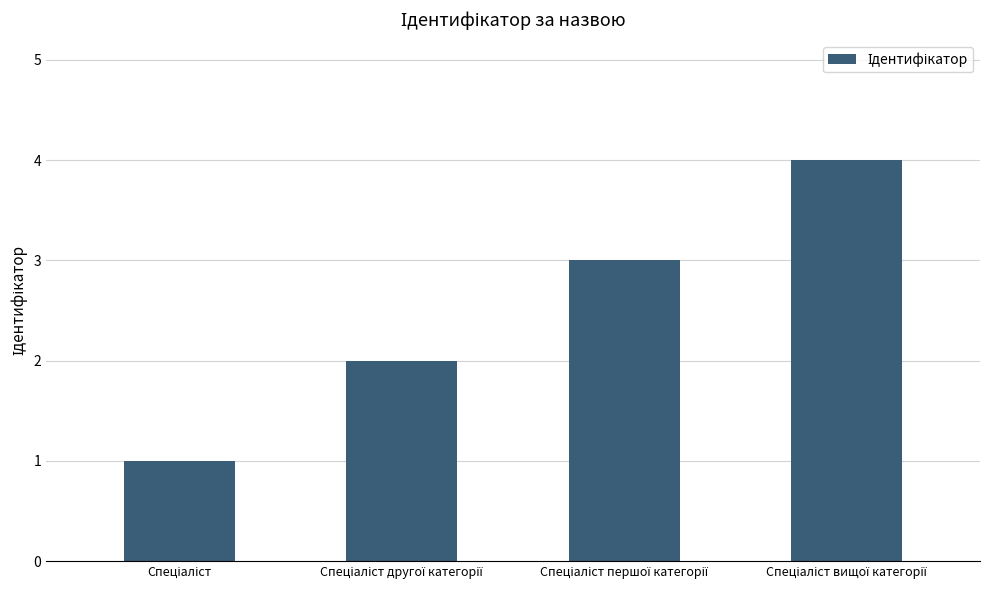

What is the maximum value shown in the chart?

4